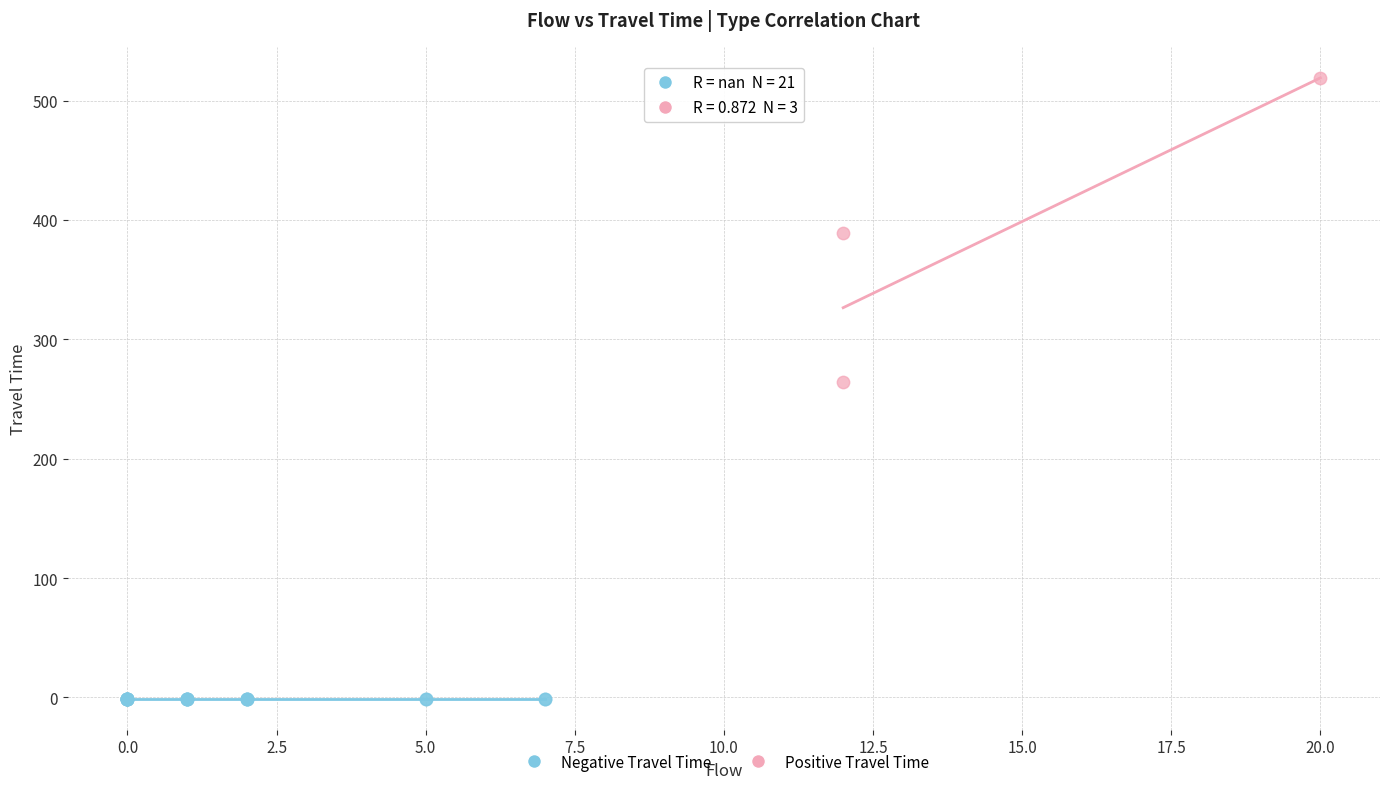

Which series reaches the minimum Y coordinate?

Negative Travel Time